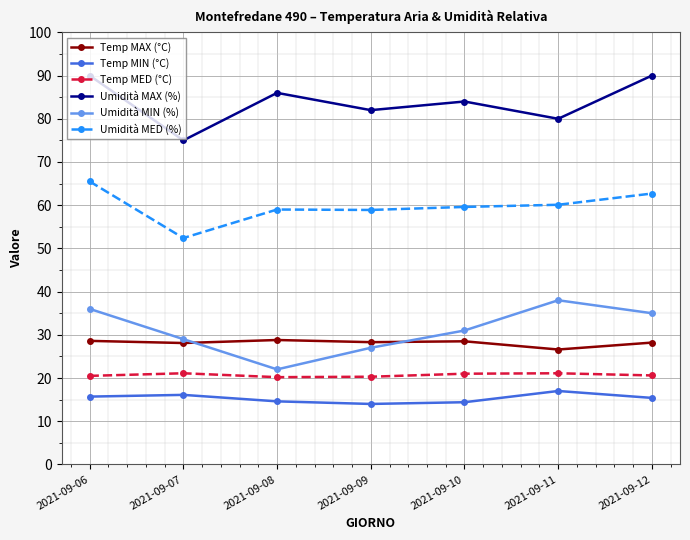

Which series changed the most between 2021-09-06 and 2021-09-11?

Umidità MAX (%)